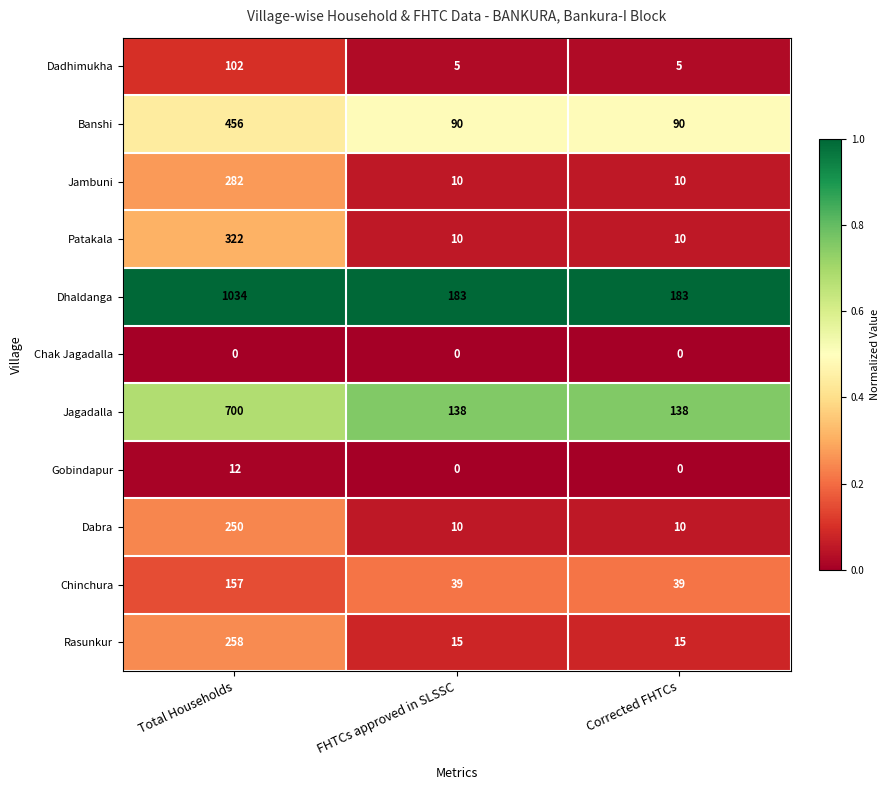

Which series has the largest range (max minus min)?

Dhaldanga